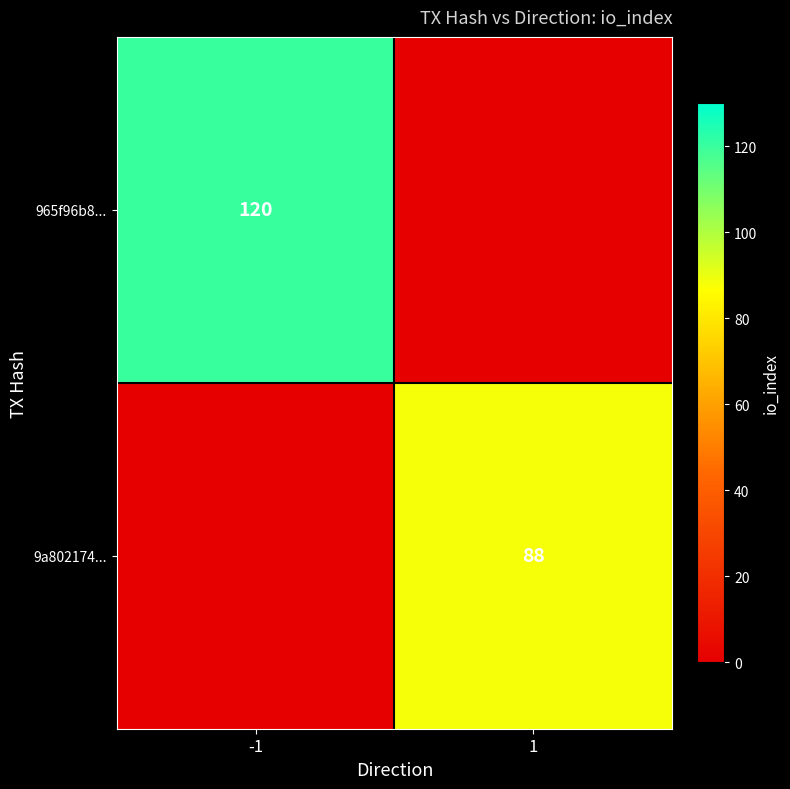

The value of 965f96b8... at -1 is 120. True or false?

True